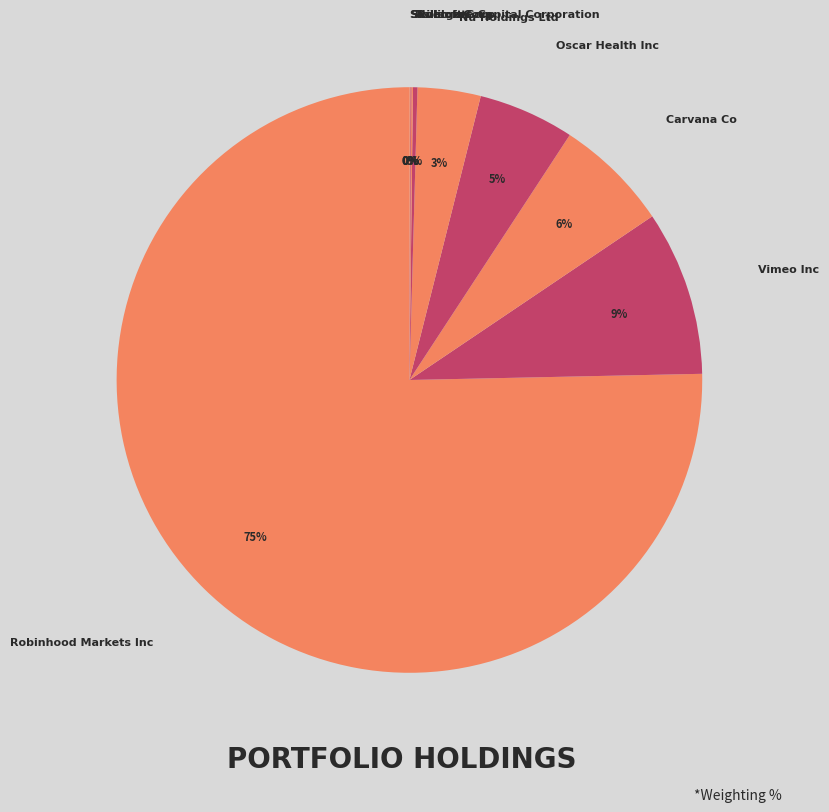

To the nearest percent, what is the average slice percentage?

11%